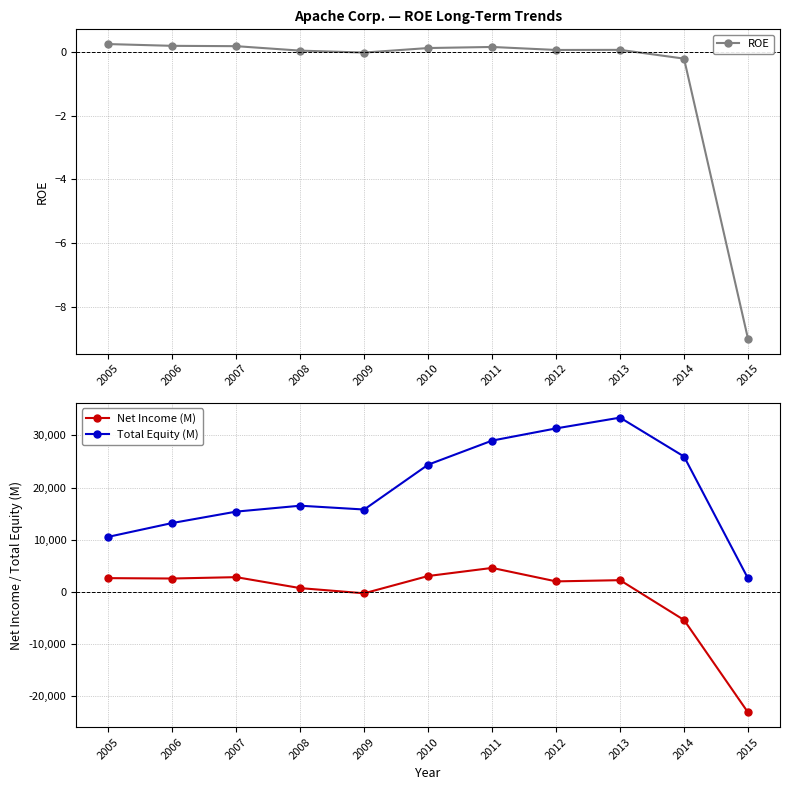

What is the value of the ROE point at the 8th from the left?

0.1